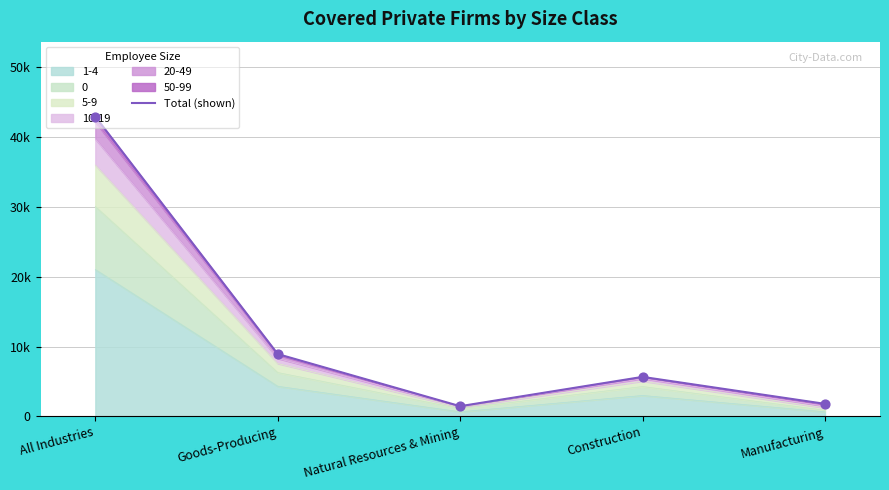

Between All Industries and Construction, which is larger?

All Industries